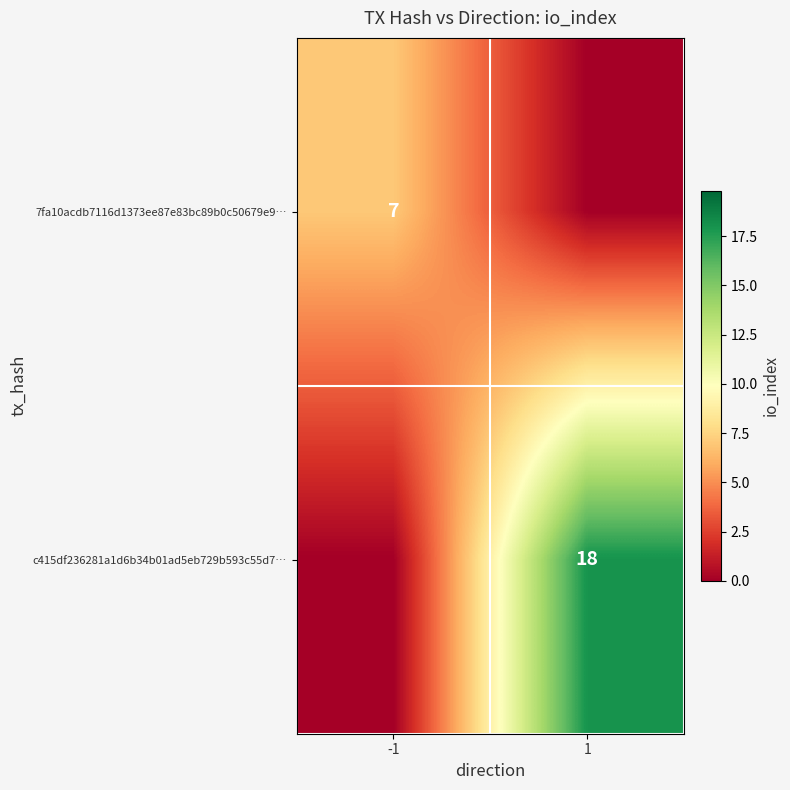

The 7fa10acdb7116d1373ee87e83bc89b0c50679e9… series shows 7 at -1. True or false?

True